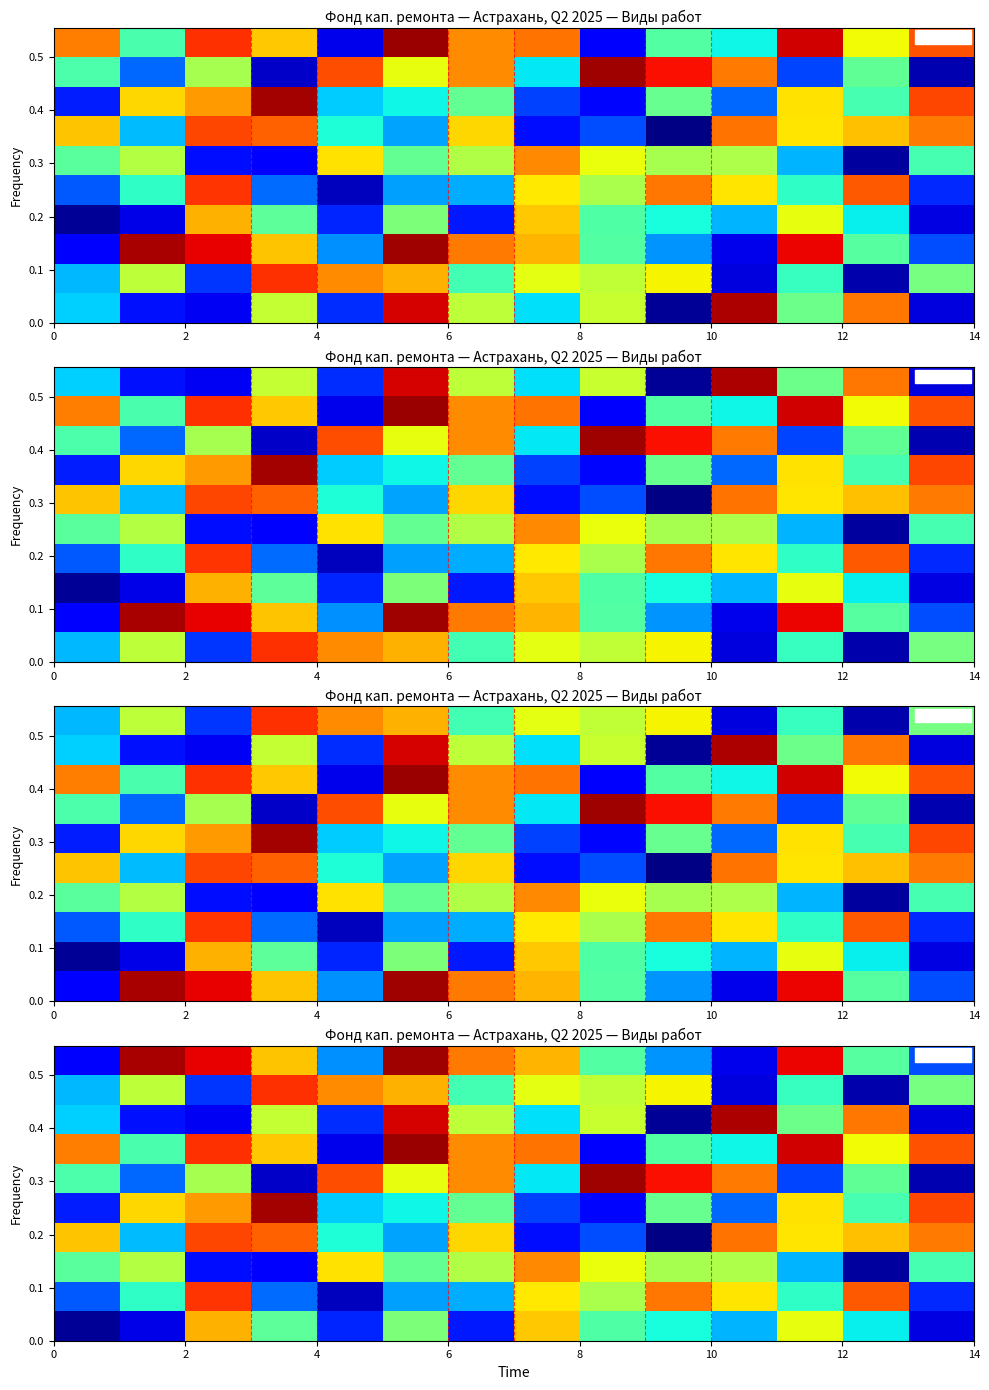

How many data points does each series have?

14